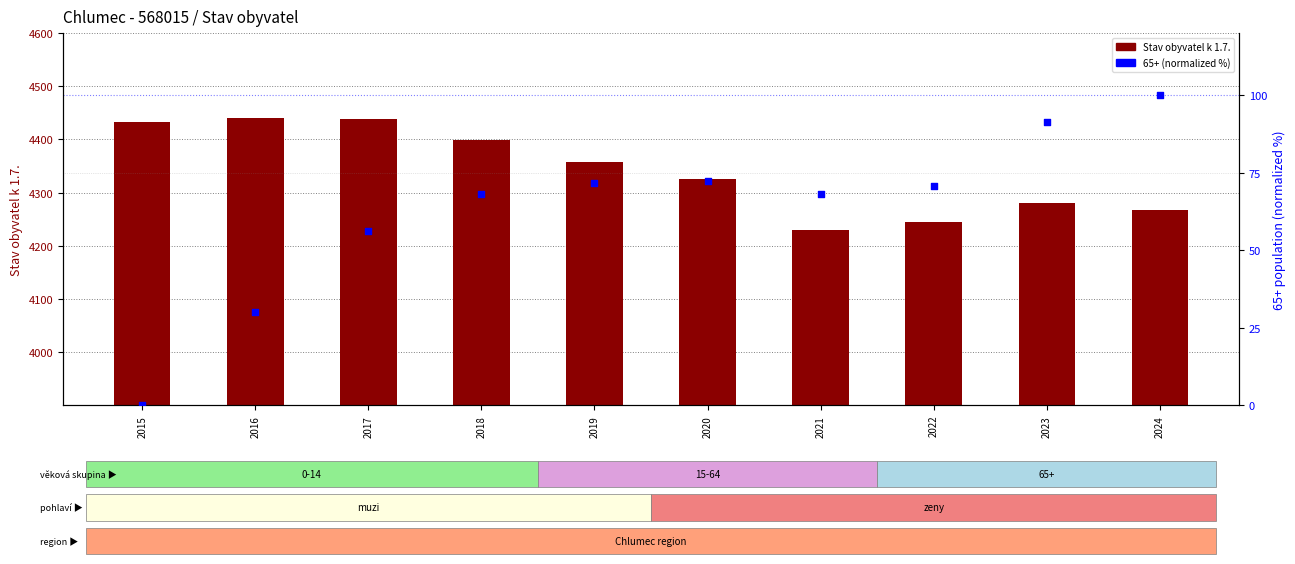

Which series reaches the minimum Y coordinate?

65+ (normalized %)